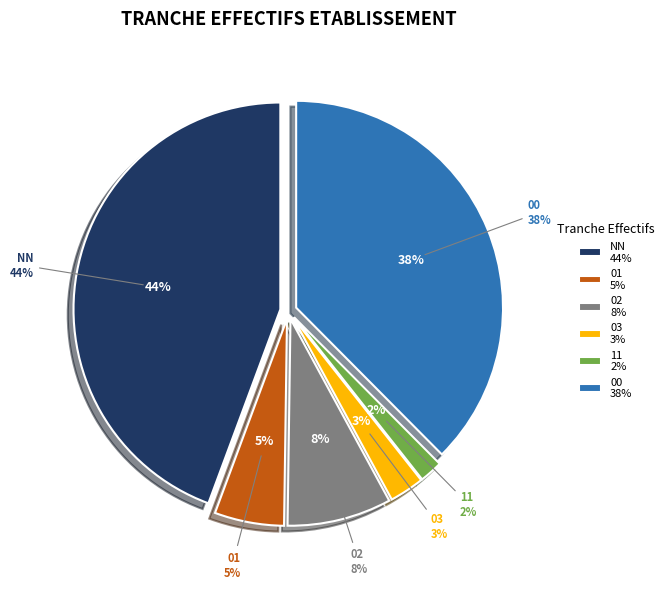

Count the number of slices in the pie.

6